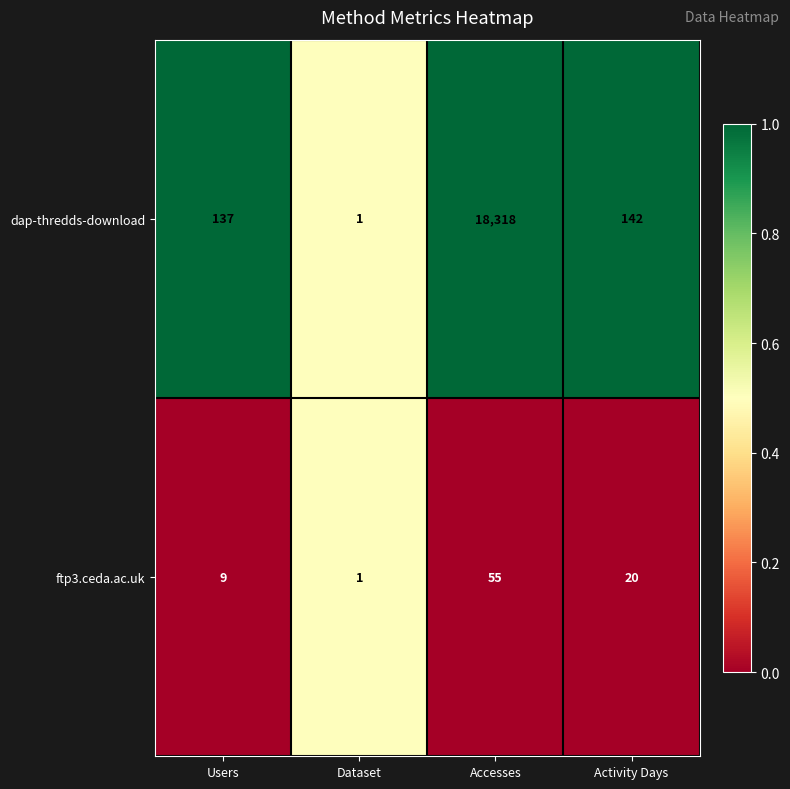

What is the total value across all series at Accesses?

18373